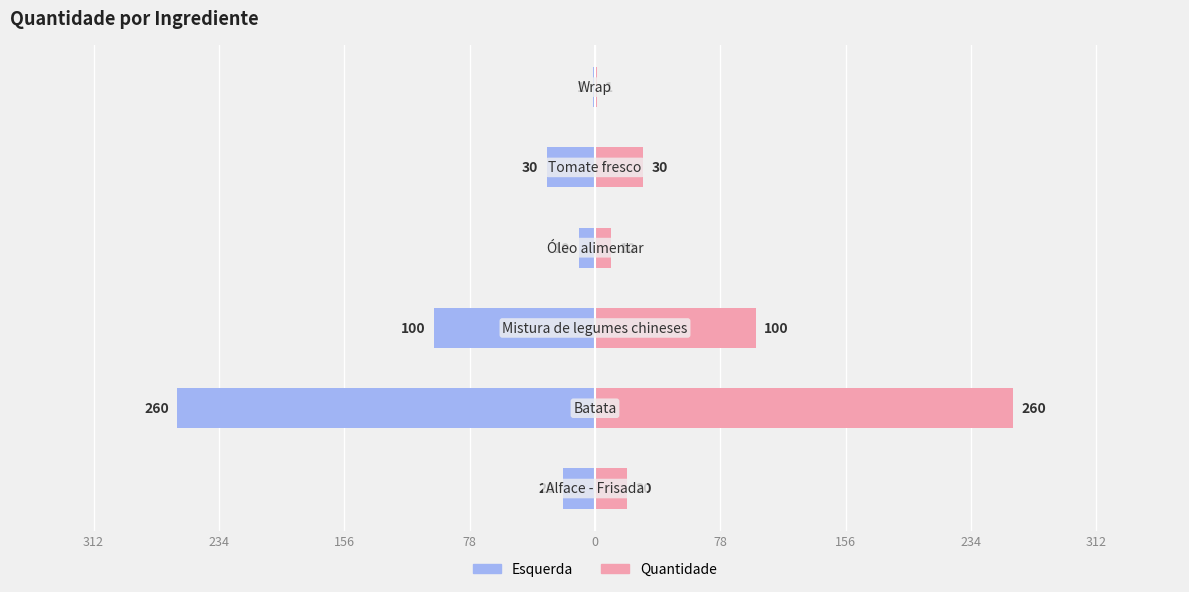

What are all the series names shown in the legend?

Esquerda, Quantidade